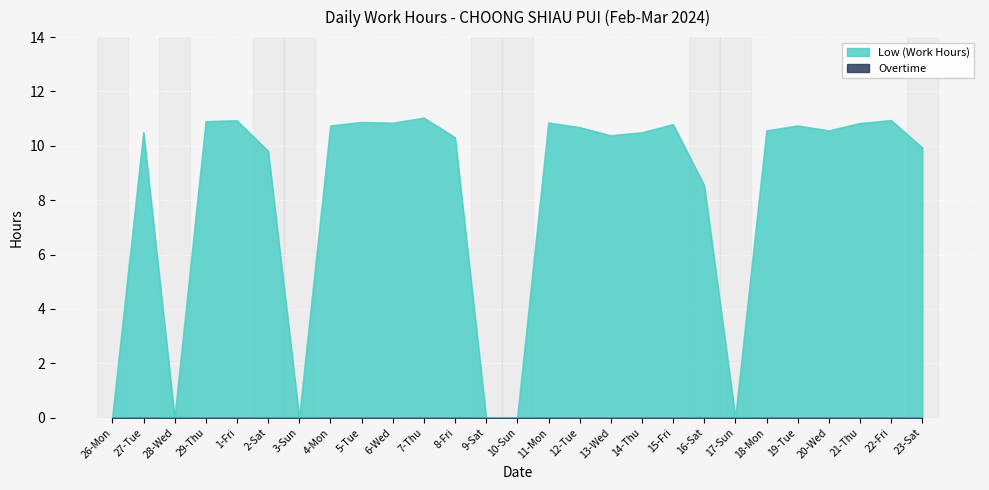

What position from the left is 1-Fri?

5